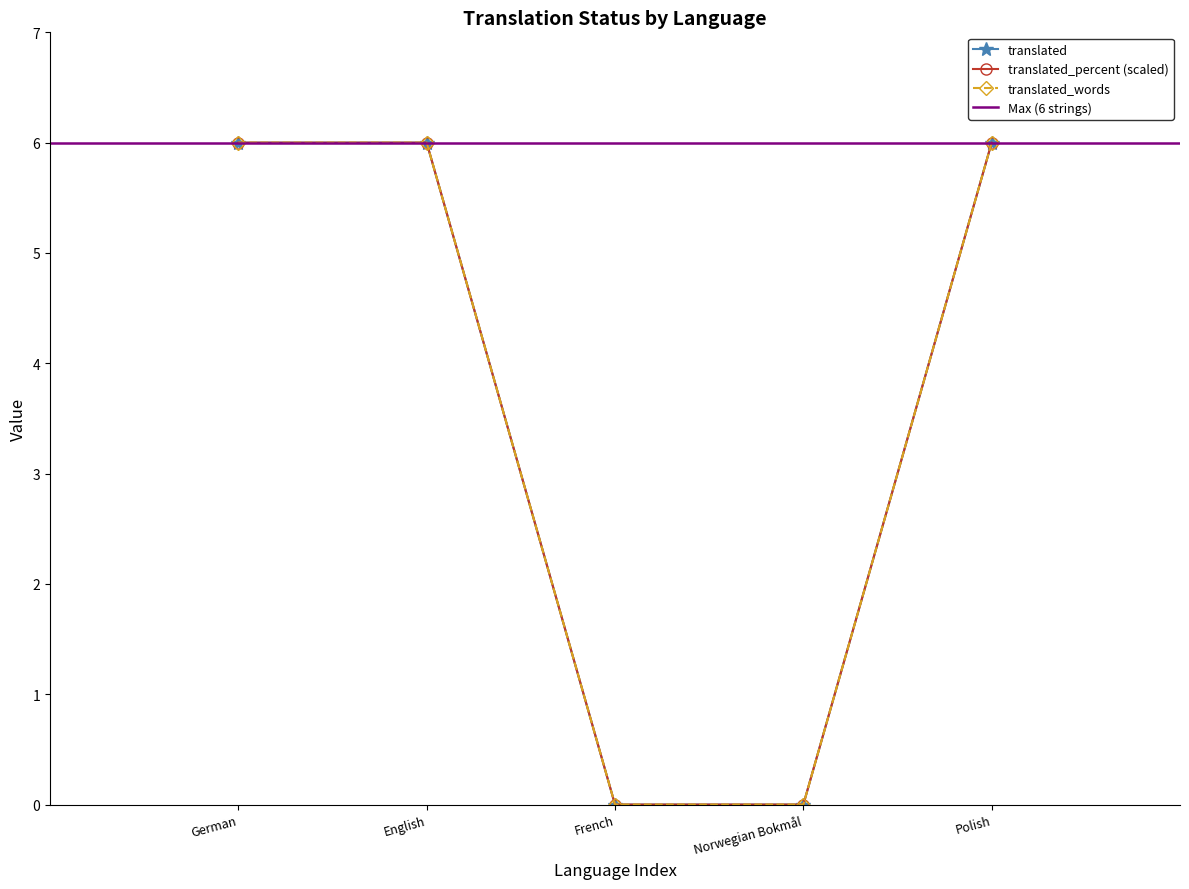

Is it true that translated equals 6 at Polish?

True